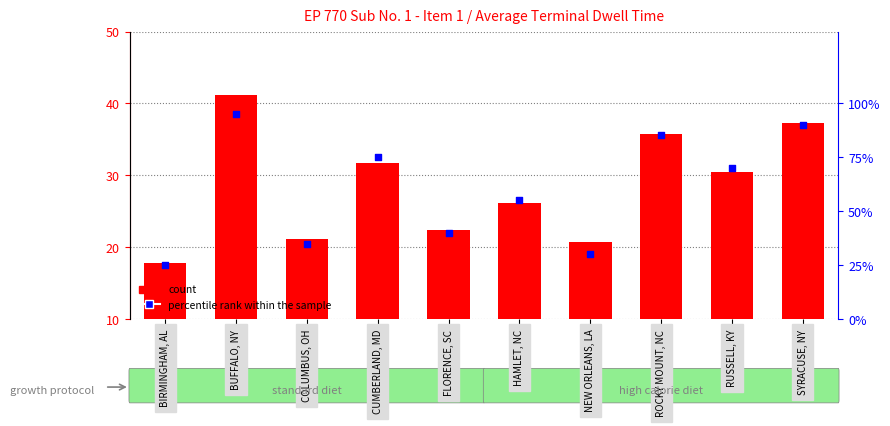

Which series contains the lowest Y value?

count